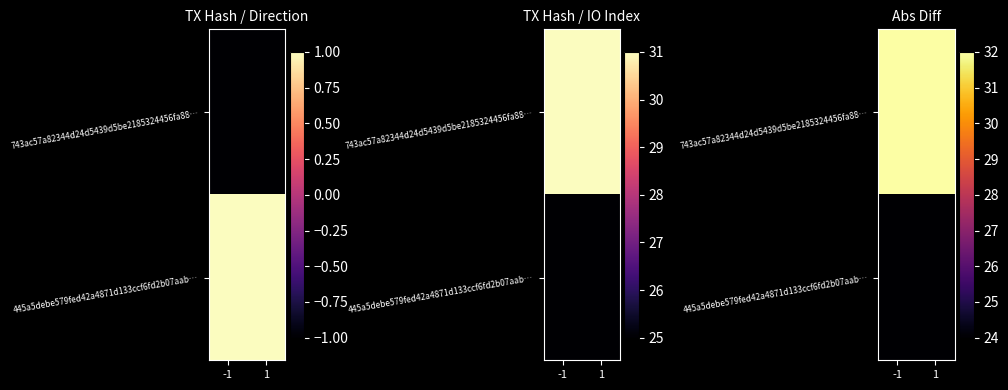

Rank the series by their maximum value, from lowest to highest.

445a5debe579fed42a4871d133ccf6fd2b07aab…, 743ac57a82344d24d5439d5be2185324456fa88…